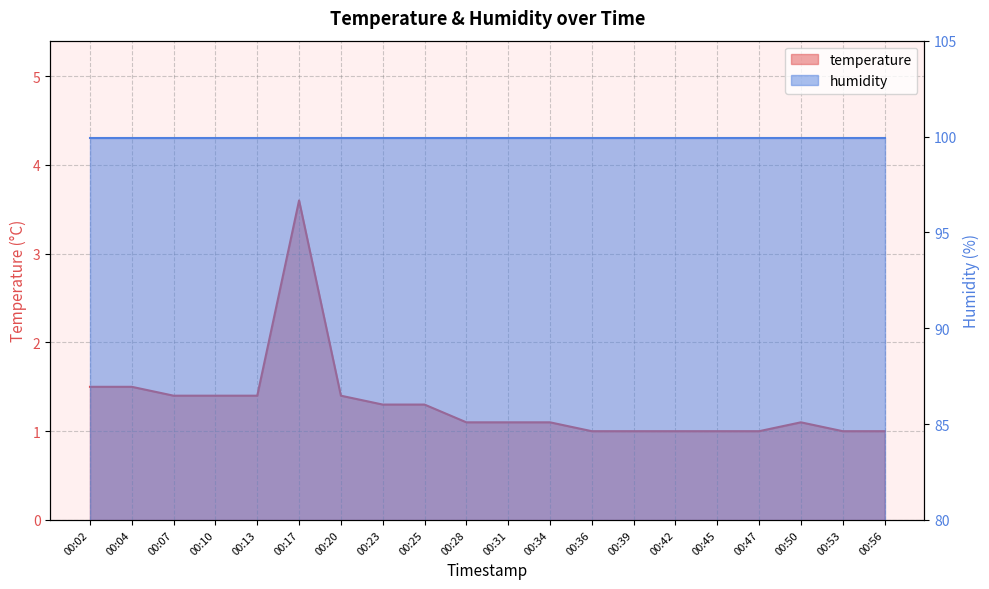

Reading left to right, extract all data points from this chart.

1.5	1.5	1.4	1.4	1.4	3.6	1.4	1.3	1.3	1.1	1.1	1.1	1.0	1.0	1.0	1.0	1.0	1.1	1.0	1.0